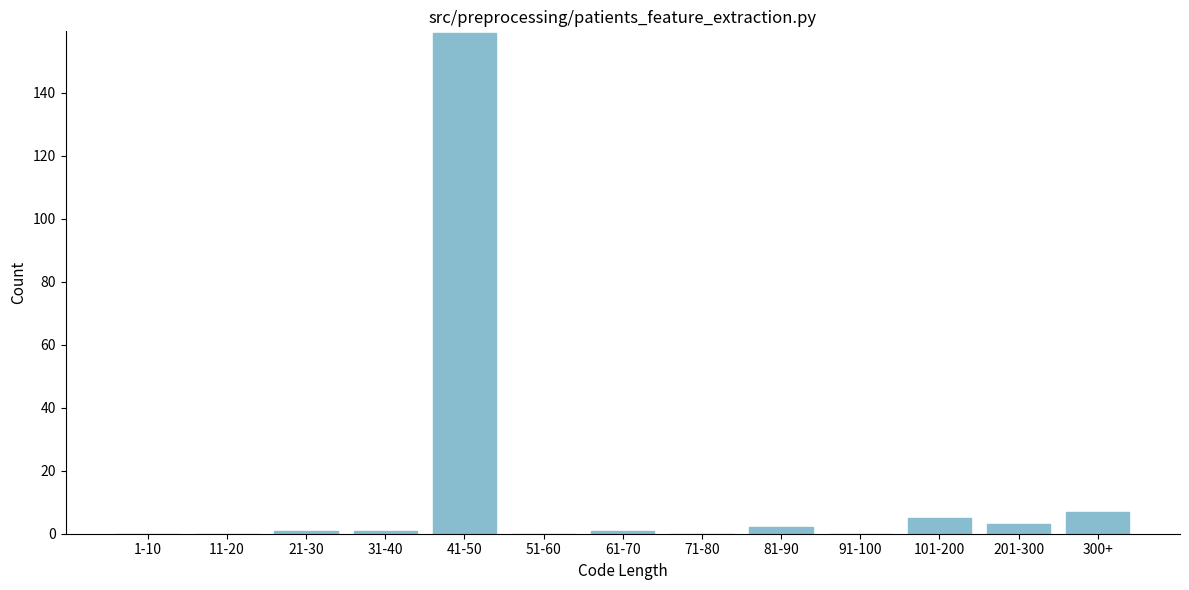

Reading left to right, what are all the values shown in this chart?

1-10=0	11-20=0	21-30=1	31-40=1	41-50=159	51-60=0	61-70=1	71-80=0	81-90=2	91-100=0	101-200=5	201-300=3	300+=7